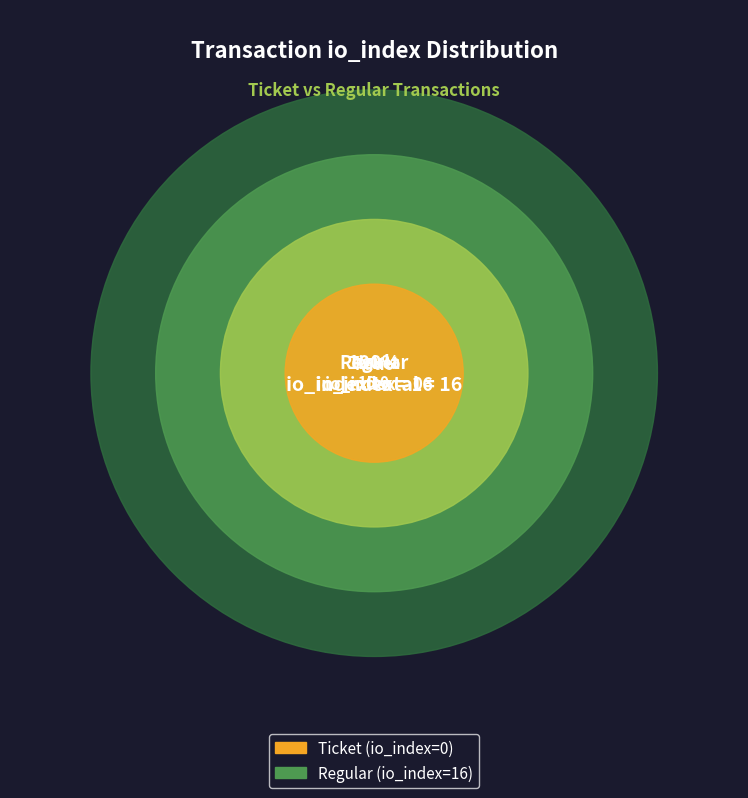

To the nearest percent, what is the combined percentage of Regular (io_index=16) and Ticket (io_index=0)?

100%